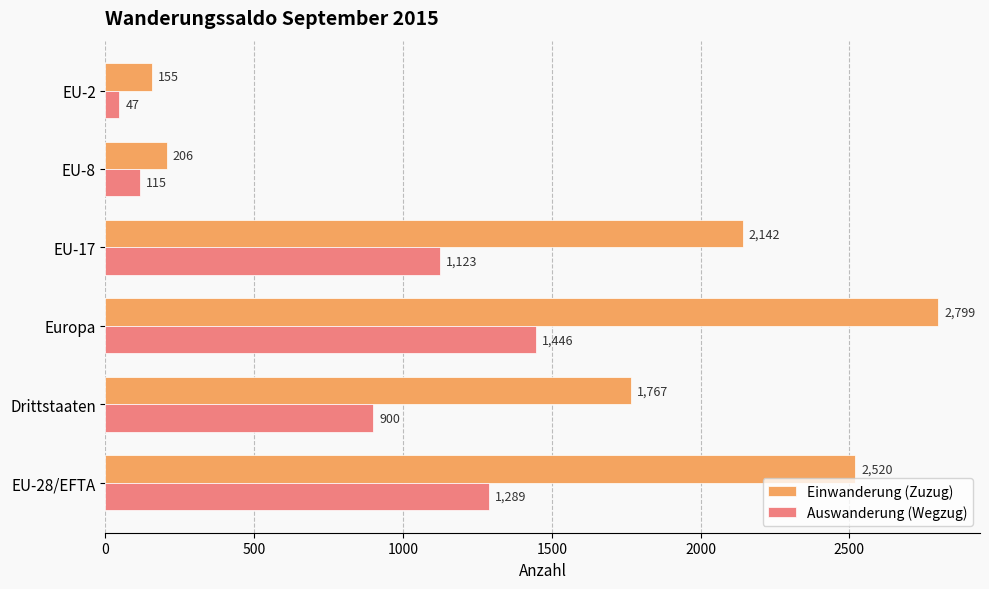

Rank the series by their average value, from highest to lowest.

Einwanderung (Zuzug), Auswanderung (Wegzug)